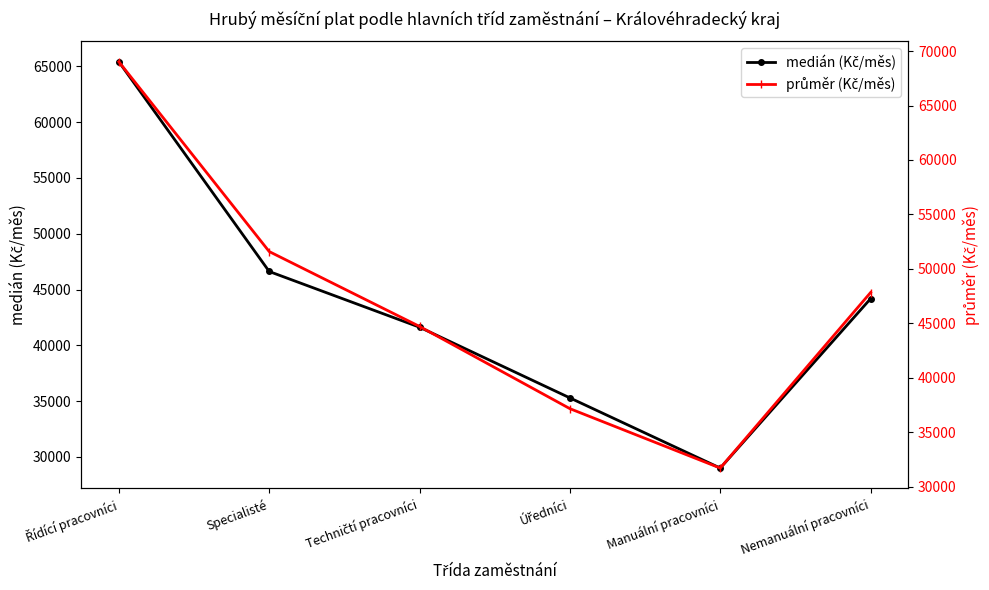

How many values in the medián (Kč/měs) series are below 44181?

3